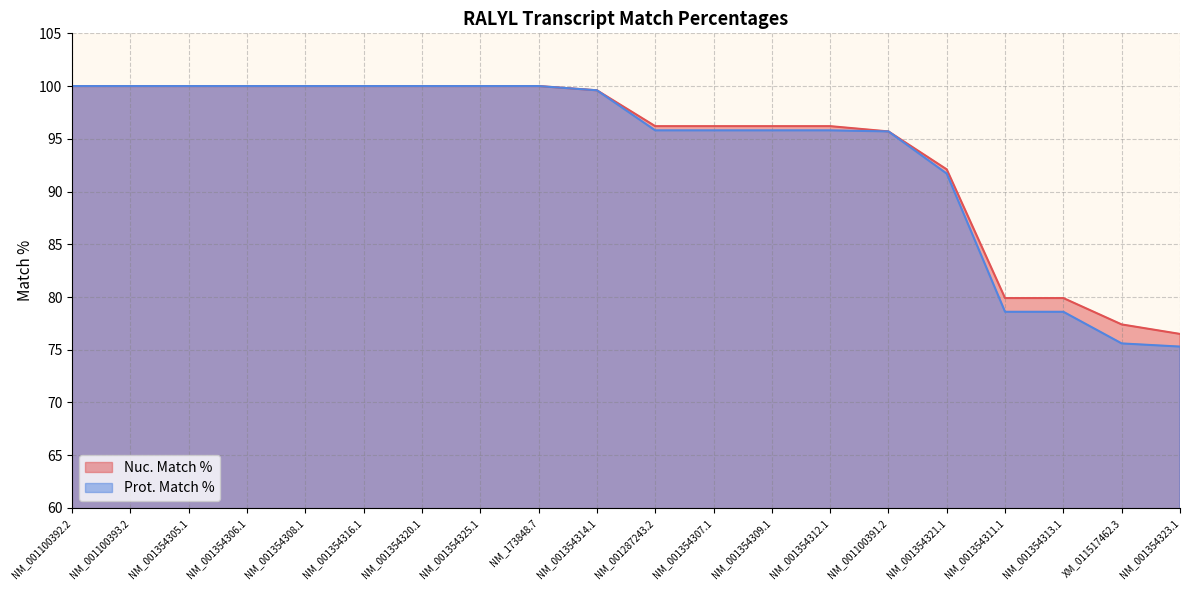

Reading left to right, what are all the values shown in this chart?

Nuc. Match %: NM_001100392.2=100.0	NM_001100393.2=100.0	NM_001354305.1=100.0	NM_001354306.1=100.0	NM_001354308.1=100.0	NM_001354316.1=100.0	NM_001354320.1=100.0	NM_001354325.1=100.0	NM_173848.7=100.0	NM_001354314.1=99.6	NM_001287243.2=96.2	NM_001354307.1=96.2	NM_001354309.1=96.2	NM_001354312.1=96.2	NM_001100391.2=95.7	NM_001354321.1=92.1	NM_001354311.1=79.9	NM_001354313.1=79.9	XM_011517462.3=77.4	NM_001354323.1=76.5
Prot. Match %: NM_001100392.2=100.0	NM_001100393.2=100.0	NM_001354305.1=100.0	NM_001354306.1=100.0	NM_001354308.1=100.0	NM_001354316.1=100.0	NM_001354320.1=100.0	NM_001354325.1=100.0	NM_173848.7=100.0	NM_001354314.1=99.6	NM_001287243.2=95.8	NM_001354307.1=95.8	NM_001354309.1=95.8	NM_001354312.1=95.8	NM_001100391.2=95.7	NM_001354321.1=91.7	NM_001354311.1=78.6	NM_001354313.1=78.6	XM_011517462.3=75.6	NM_001354323.1=75.3